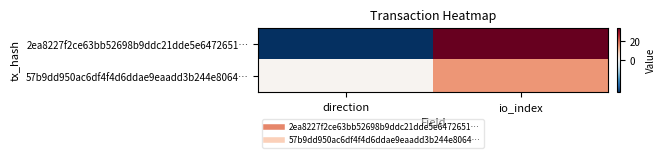

Reading right to left, transcribe all the data shown in this chart.

2ea8227f2ce63bb52698b9ddc21dde5e6472651…: io_index=34	direction=-1
57b9dd950ac6df4f4d6ddae9eaadd3b244e8064…: io_index=15	direction=1